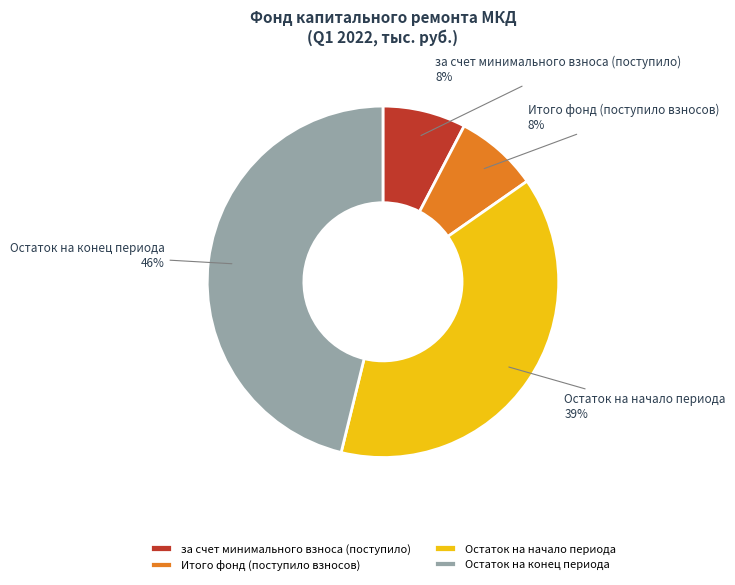

Which category has the biggest portion of the pie?

Остаток на конец периода